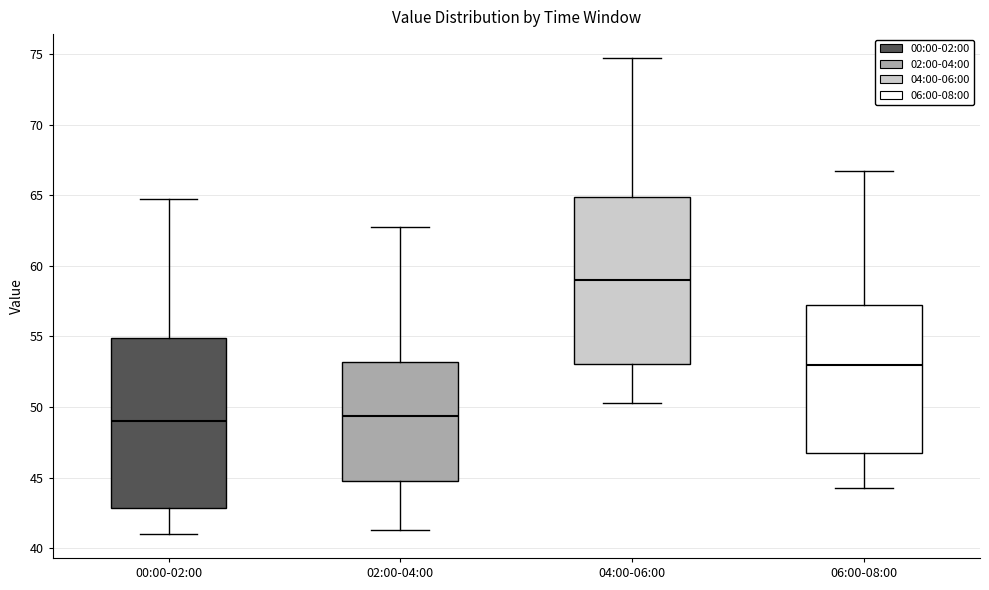

Where is the upper edge of the box for 02:00-04:00 on the y-axis? The values are not printed on the chart, so give them approximately, as read against the axis.

53.0